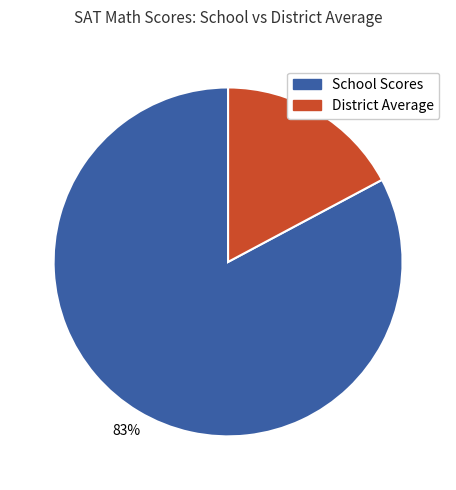

To the nearest percent, what is the average slice percentage?

50%